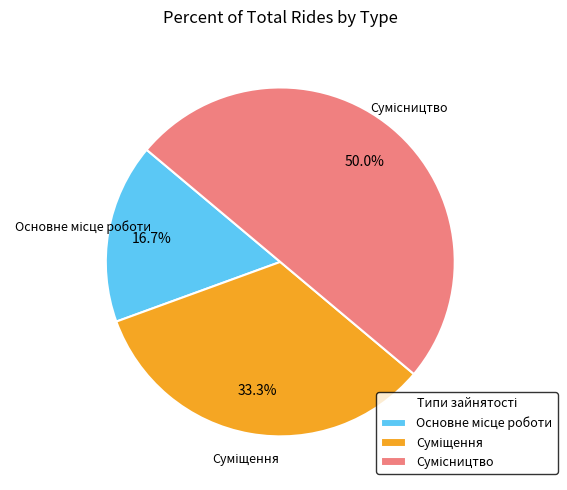

How many slices are in this pie chart?

3